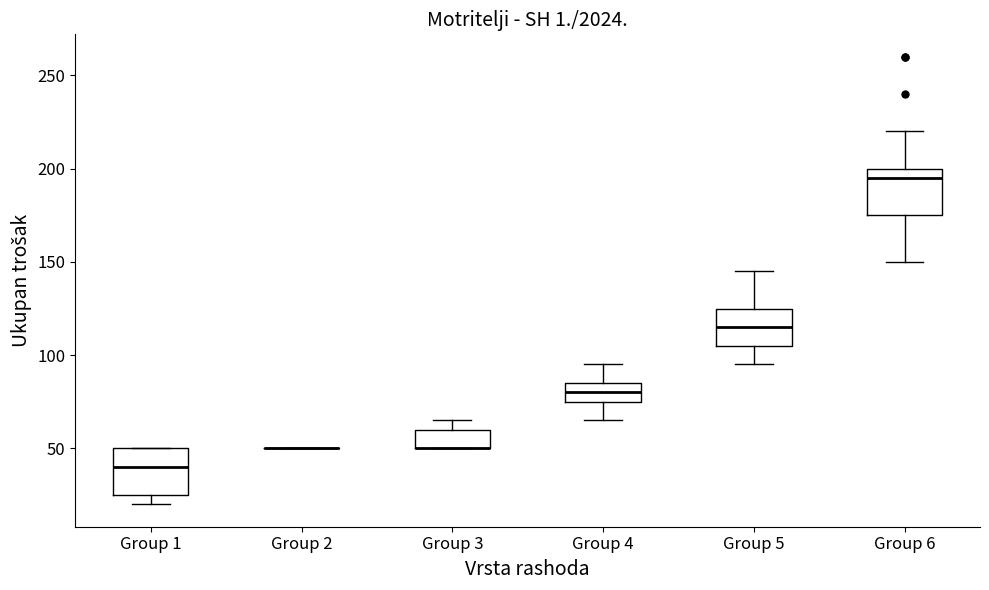

Where does the upper whisker of the box for Group 5 end on the y-axis? The values are not printed on the chart, so give them approximately, as read against the axis.

145